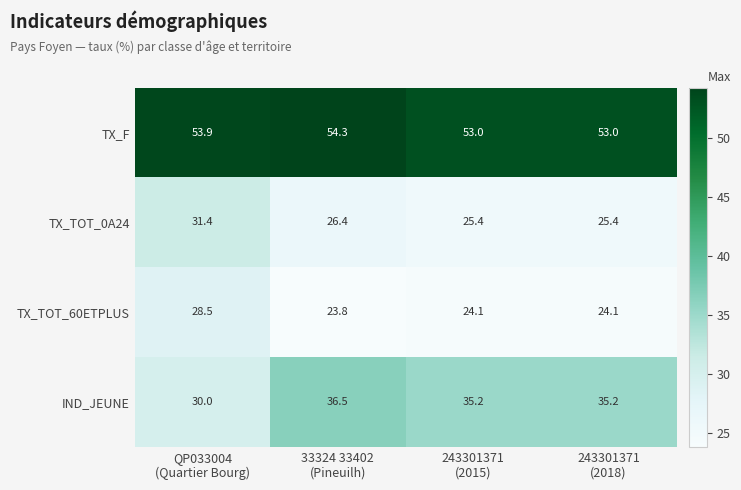

What is the maximum value shown in the chart?

54.3